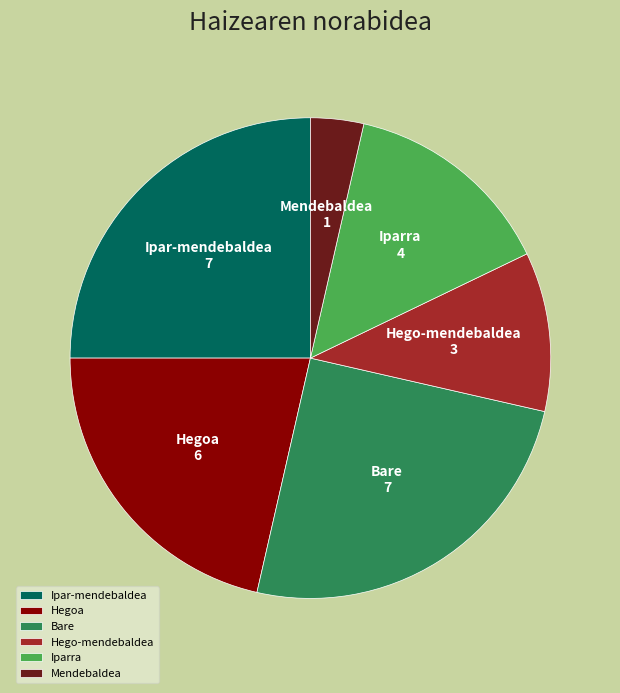

What is the ratio of the value at Bare to the value at Hegoa?

1.2